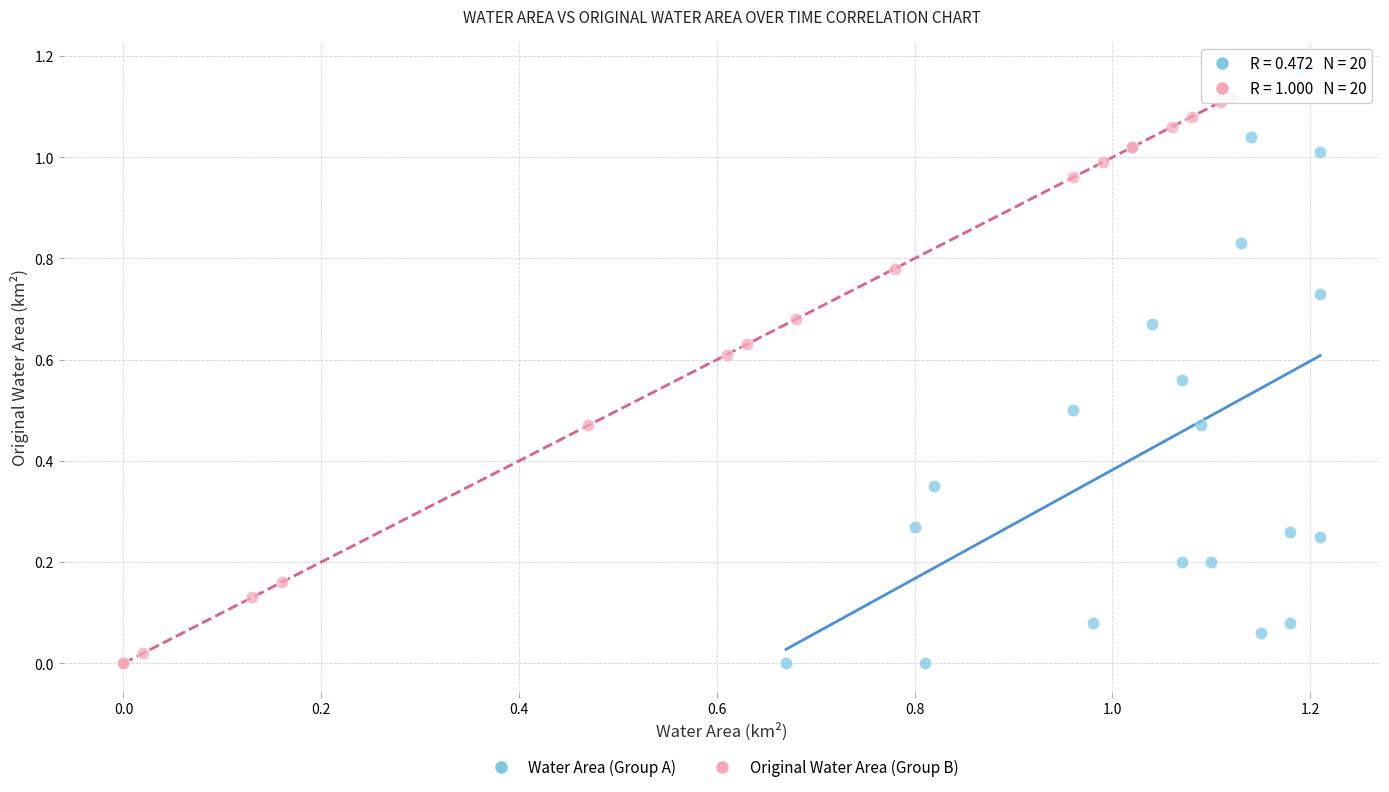

Which series reaches the maximum Y coordinate?

Water Area (Group A)